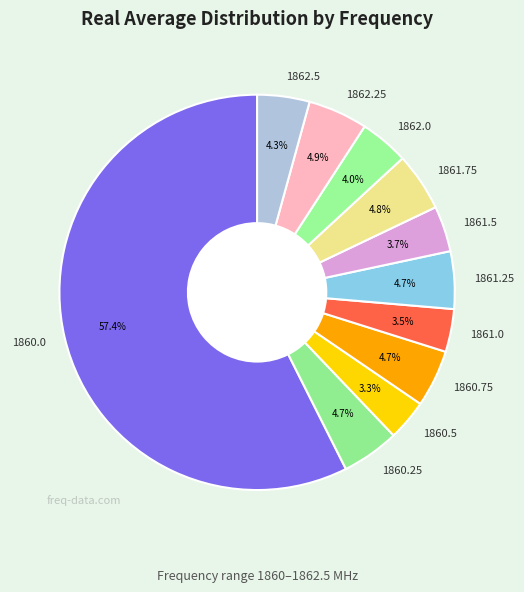

How many segments does this pie chart have?

11